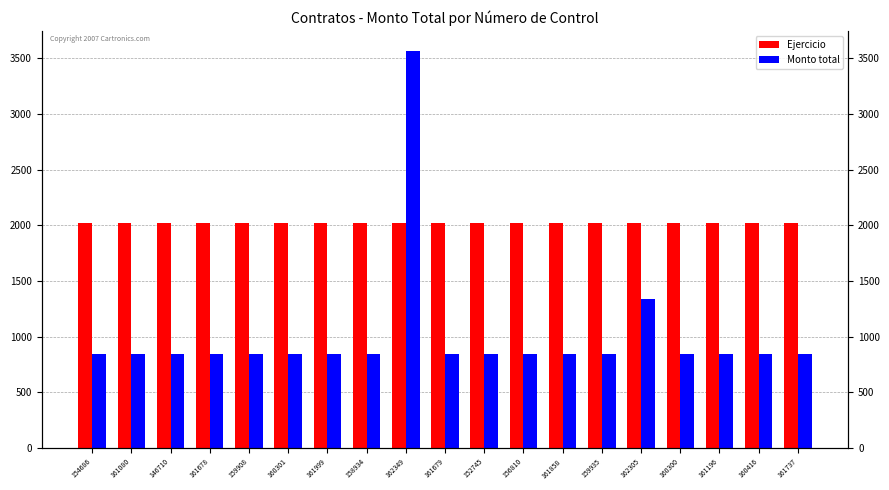

True or false: Monto total has a value of 270.5 at 162305.

False